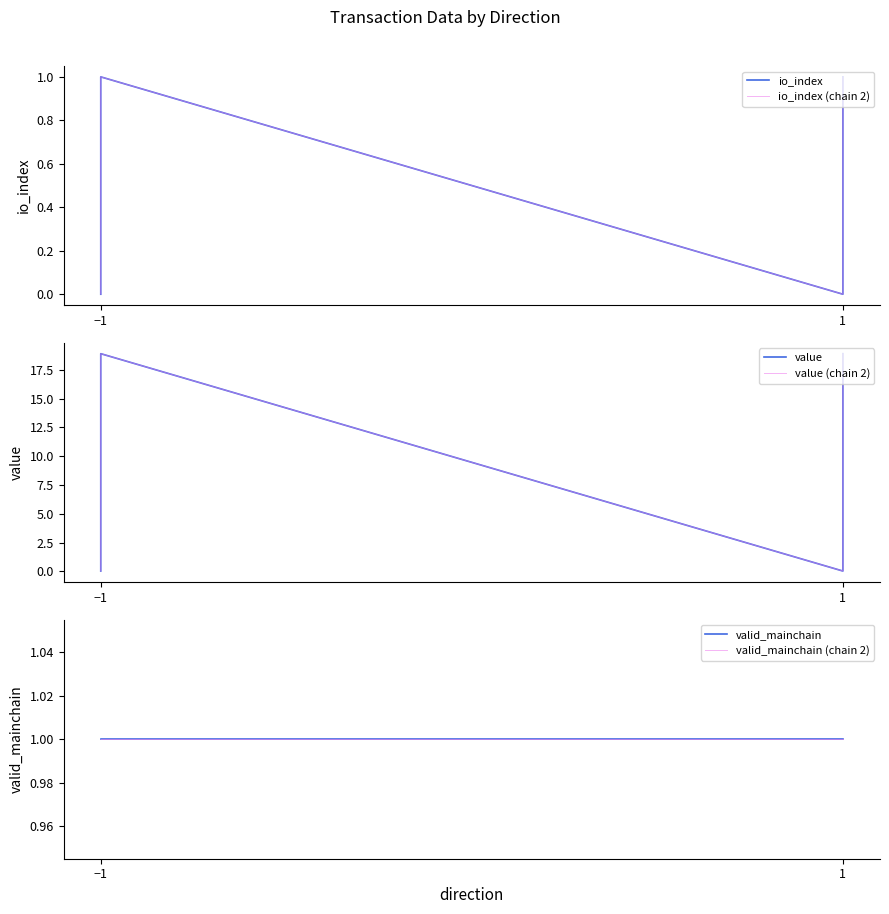

What is the average value of the value (chain 2) series?

9.5